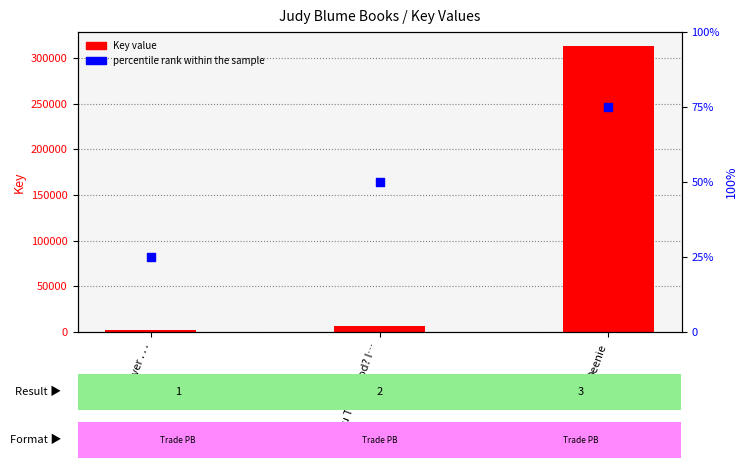

Is the value of Key value at Forever . . . greater than the value of percentile rank within the sample at Deenie?

Yes